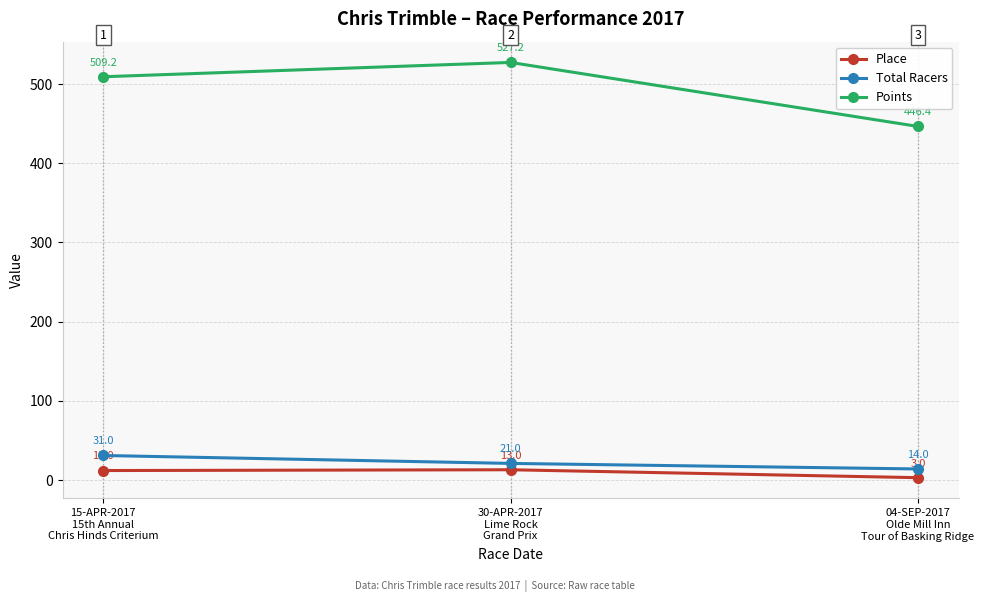

At which label does Points reach its minimum?

04-SEP-2017
Olde Mill Inn
Tour of Basking Ridge